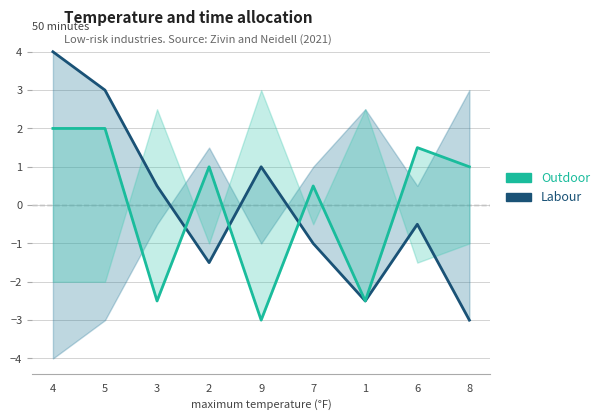

How many data points in Labour are above 0?

4